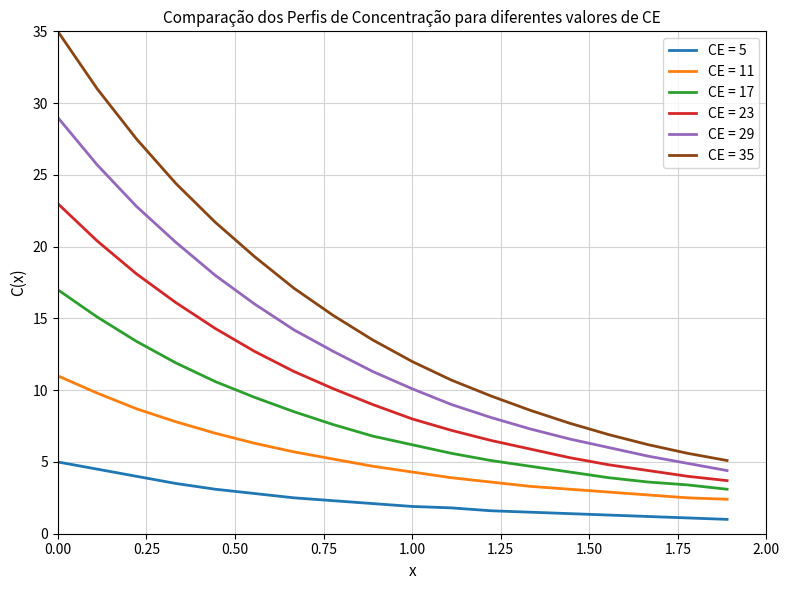

What is the difference between the maximum and minimum values in the CE = 11 series?

8.6